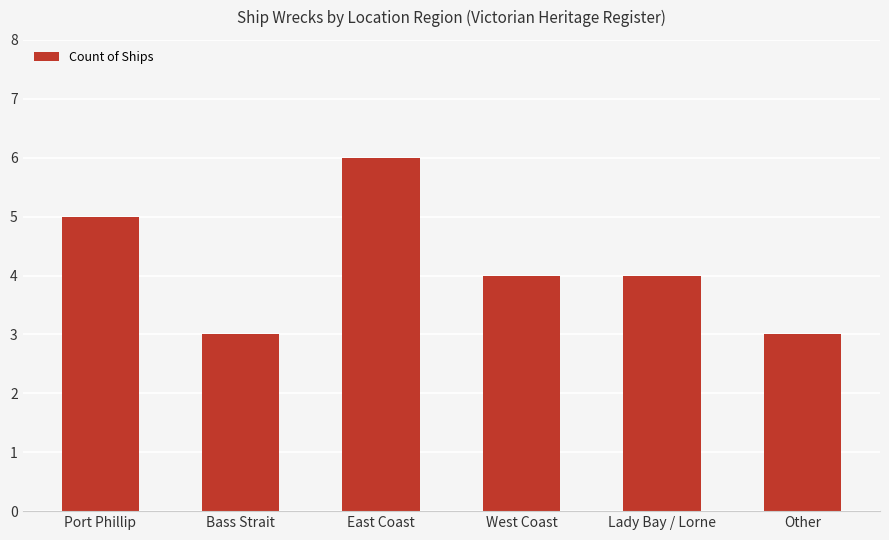

What is the value of the 6th bar from the left?

3